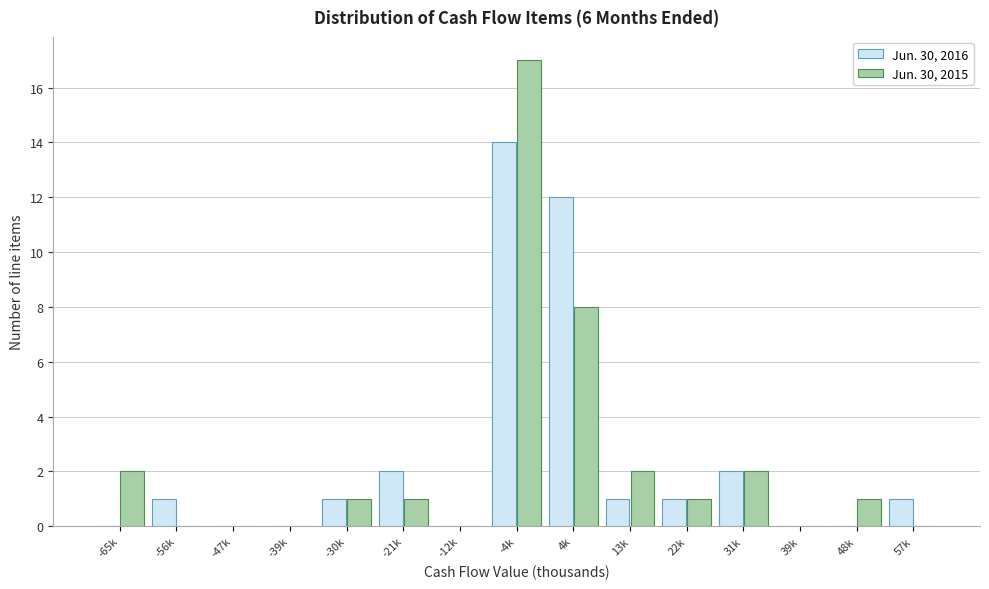

Reading left to right, extract all data points from this chart.

Jun. 30, 2016: -65k=0	-56k=1	-47k=0	-39k=0	-30k=1	-21k=2	-12k=0	-4k=14	4k=12	13k=1	22k=1	31k=2	39k=0	48k=0	57k=1
Jun. 30, 2015: -65k=2	-56k=0	-47k=0	-39k=0	-30k=1	-21k=1	-12k=0	-4k=17	4k=8	13k=2	22k=1	31k=2	39k=0	48k=1	57k=0